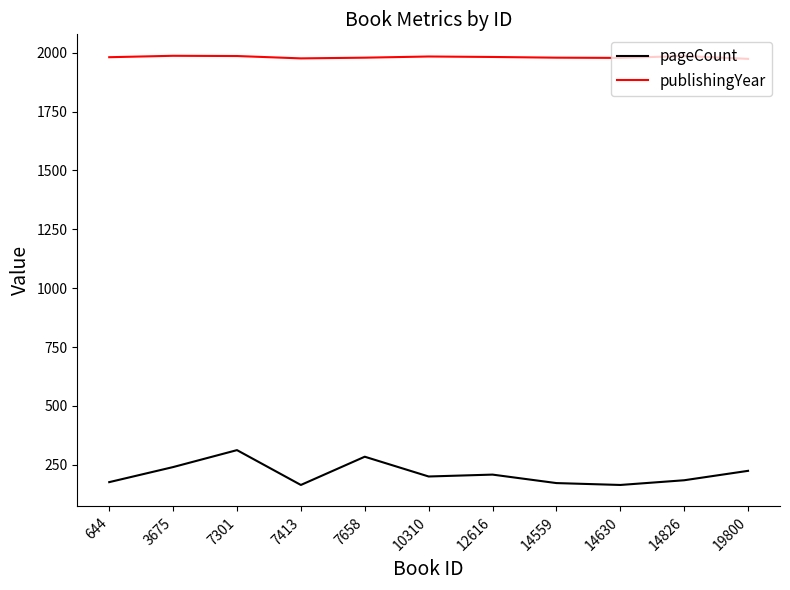

What is the maximum value shown in the chart?

1987